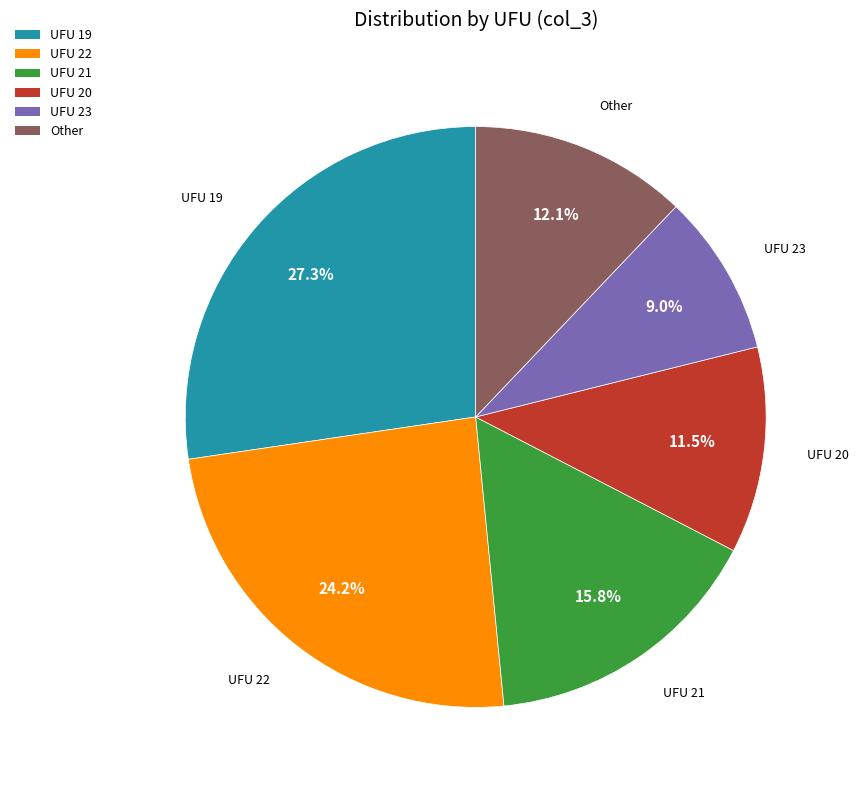

Approximately how many times larger is the value at Other compared to UFU 20?

1.1